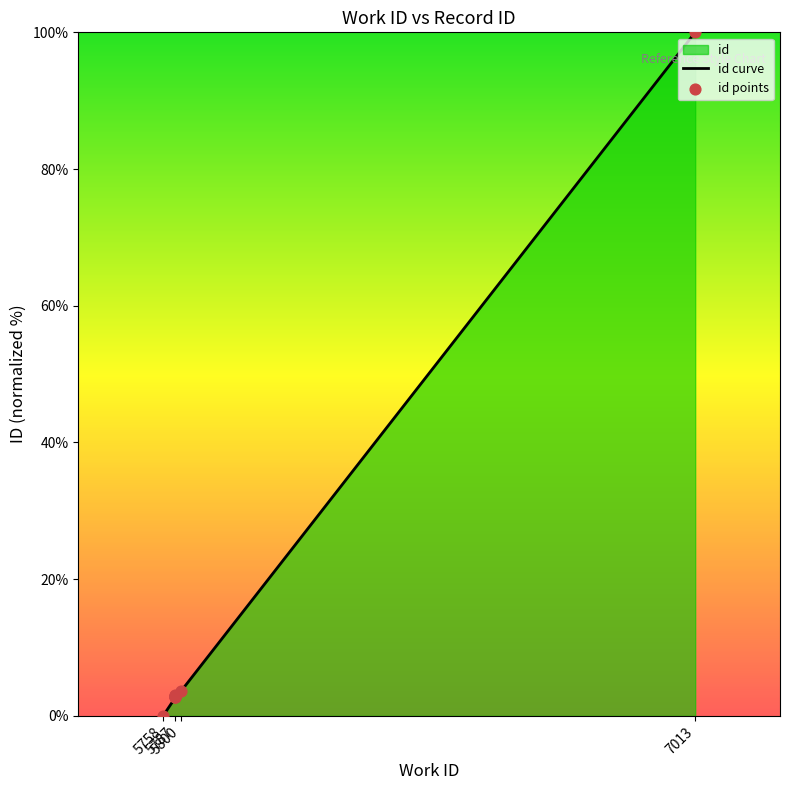

Which series contains the highest Y value?

id curve